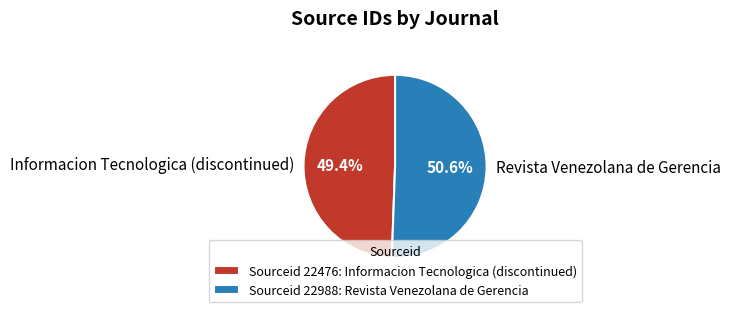

To the nearest percent, what is the difference between the largest and smallest slice percentages?

1%